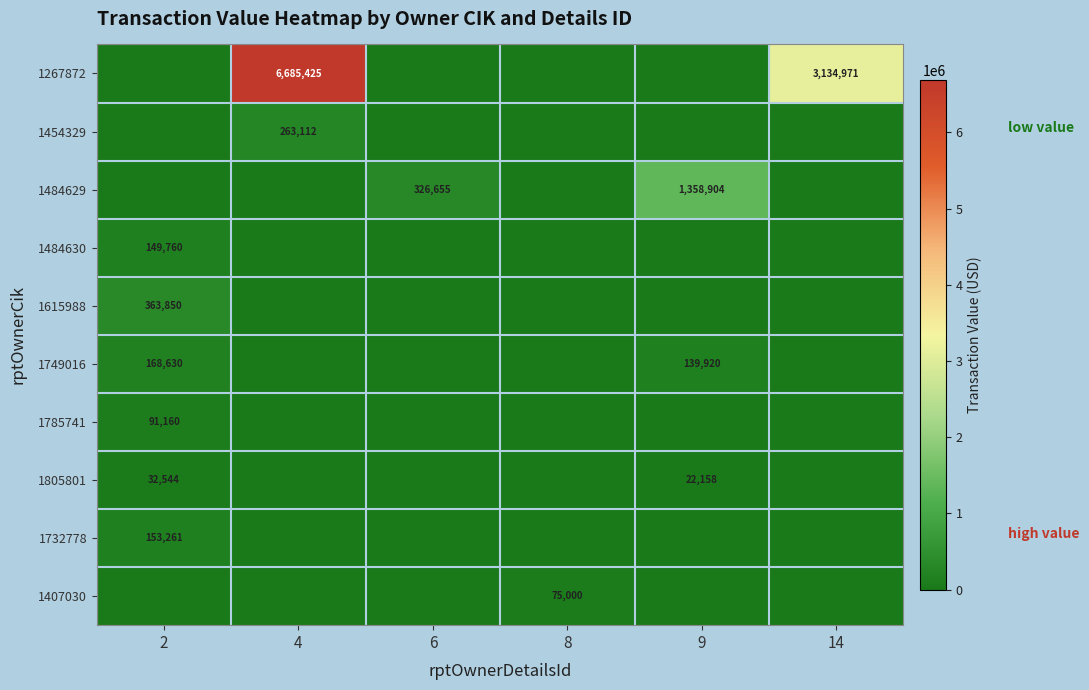

Is it true that 1484629 equals 326655 at 6?

True